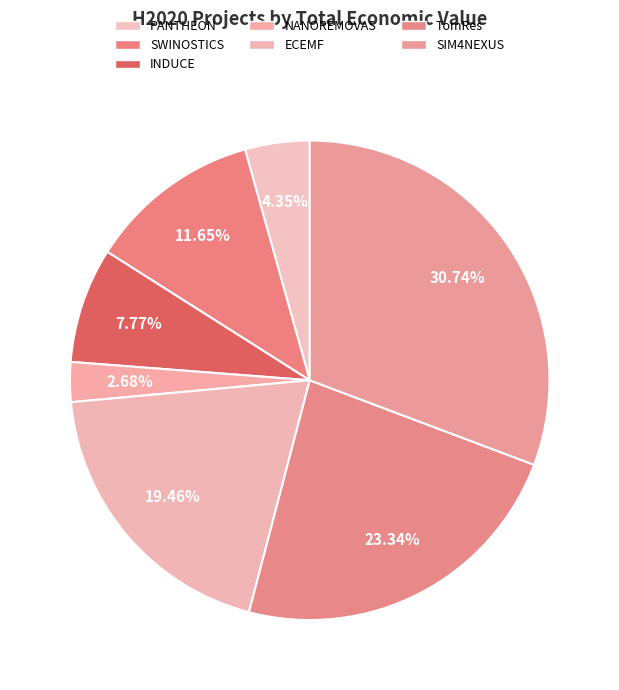

To the nearest percent, what percentage of the pie is ECEMF?

19%